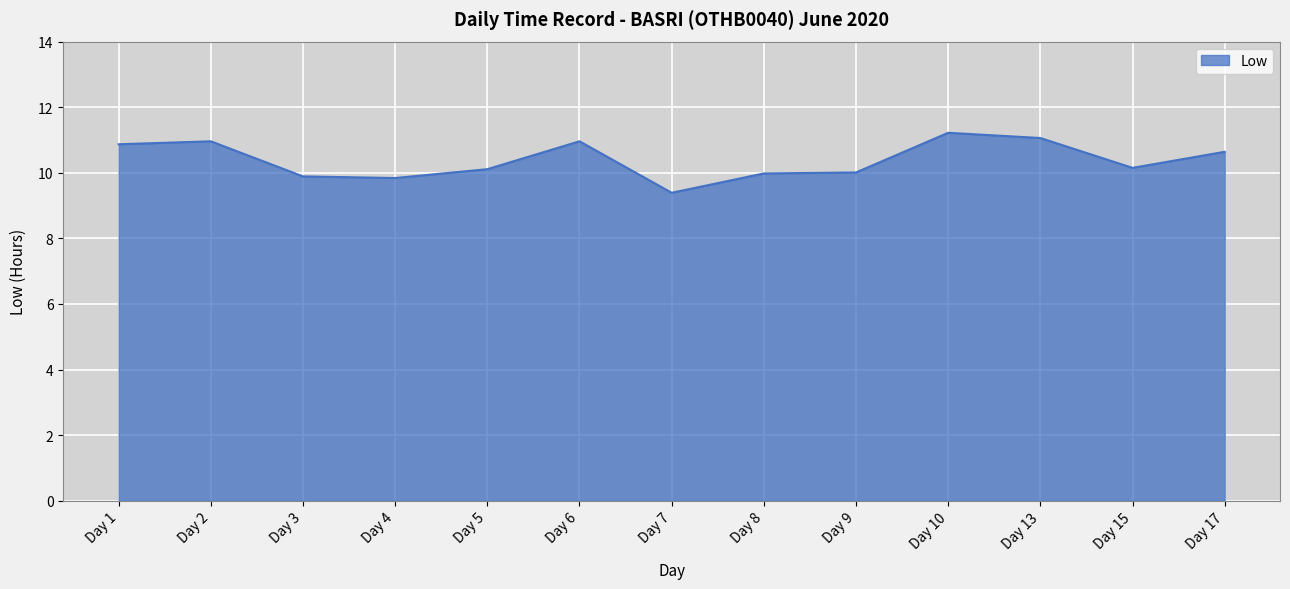

Read the value at Day 17.

10.6